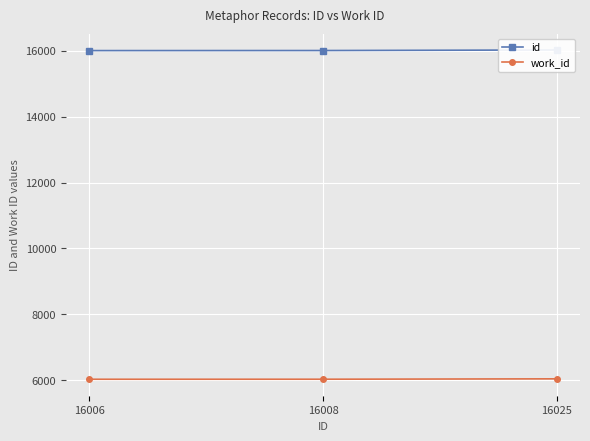

Count the id values in the range 16006 to 16025.

3